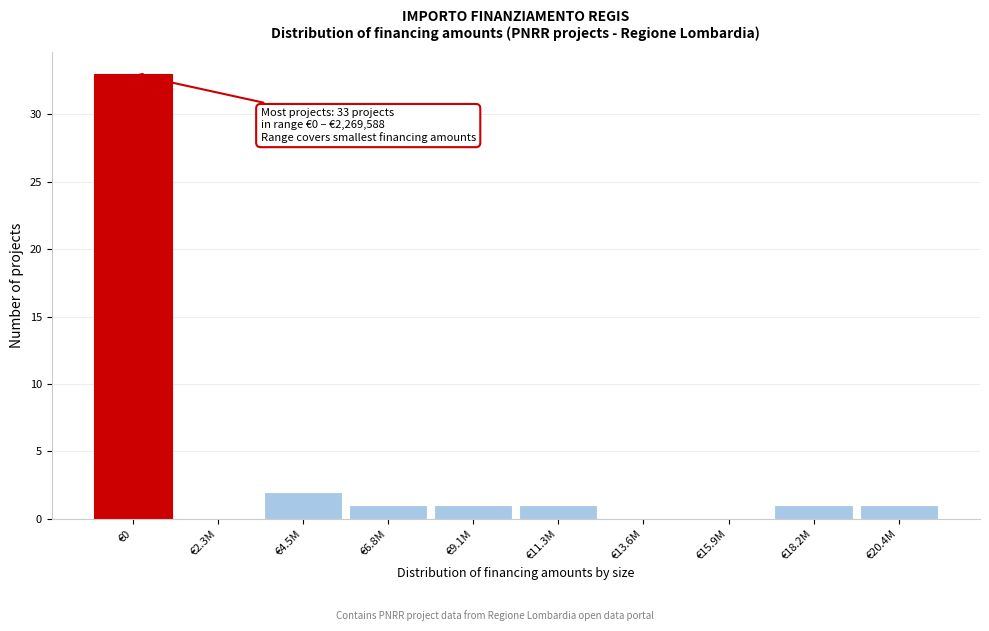

Reading left to right, list all the values displayed in this chart.

€0=33	€2.3M=0	€4.5M=2	€6.8M=1	€9.1M=1	€11.3M=1	€13.6M=0	€15.9M=0	€18.2M=1	€20.4M=1